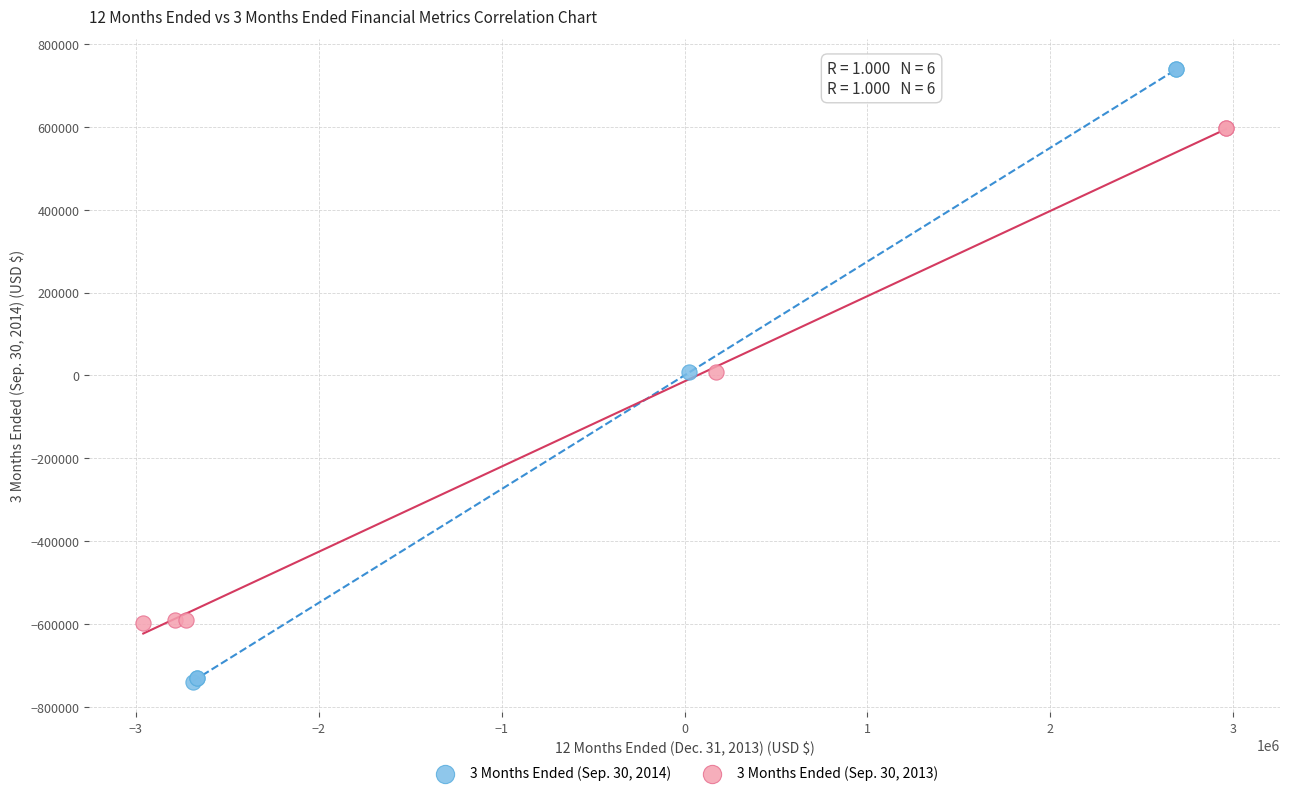

What are all the series names shown in the legend?

3 Months Ended (Sep. 30, 2014), 3 Months Ended (Sep. 30, 2013)